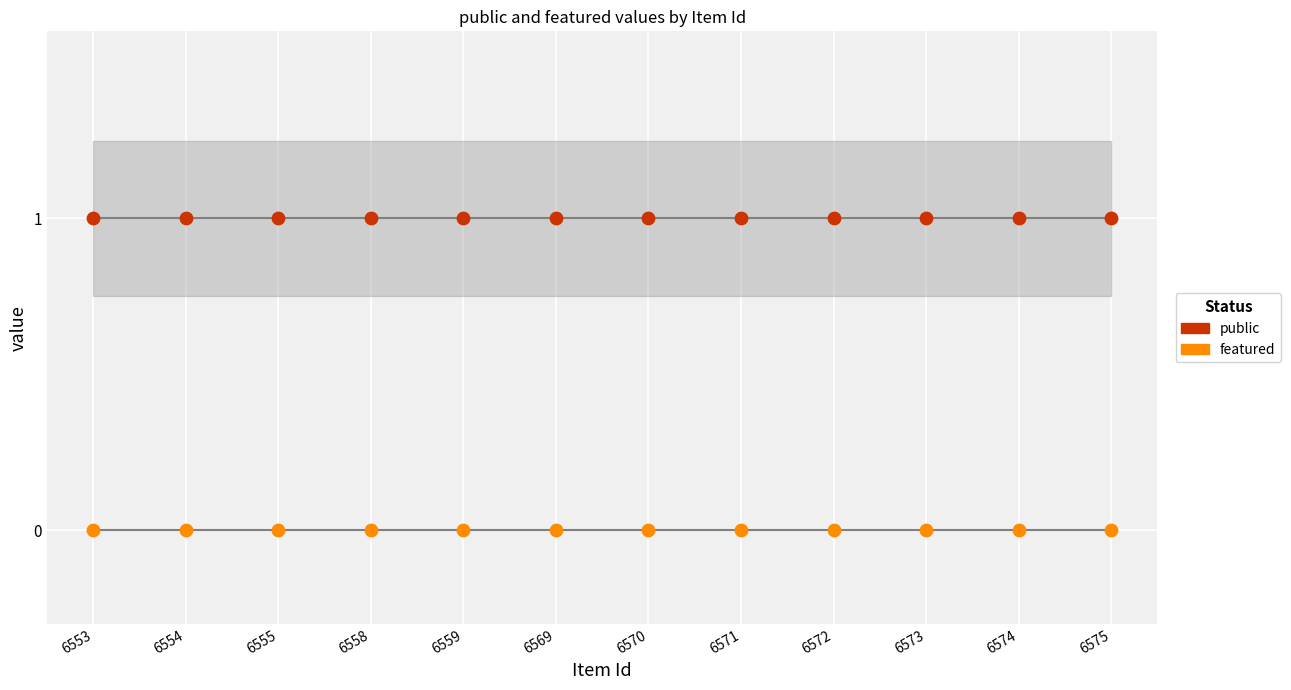

Which series reaches the minimum Y coordinate?

featured